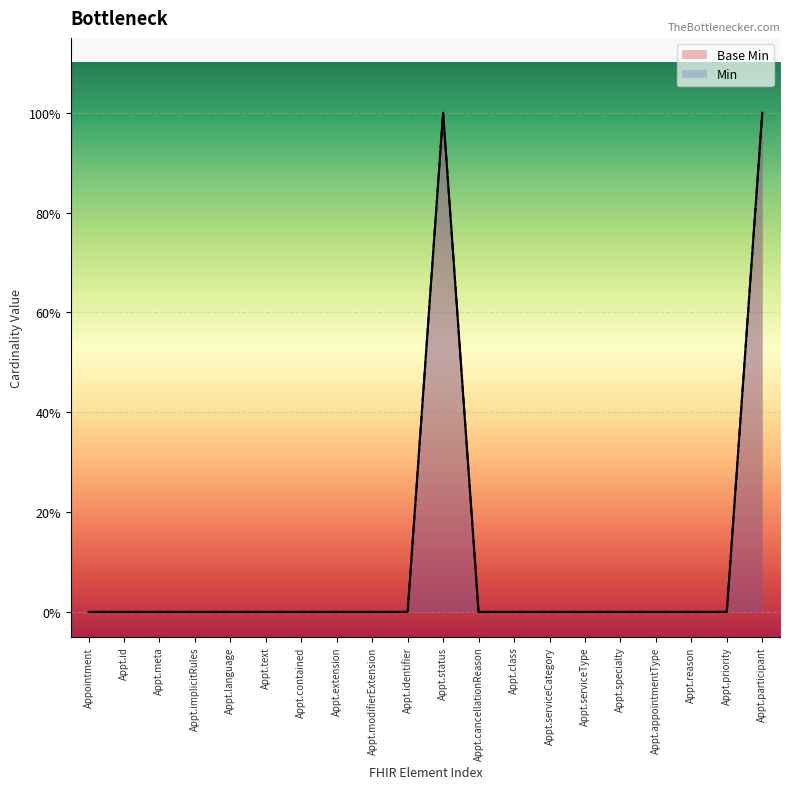

How many Base Min values are between 0 and 1?

20